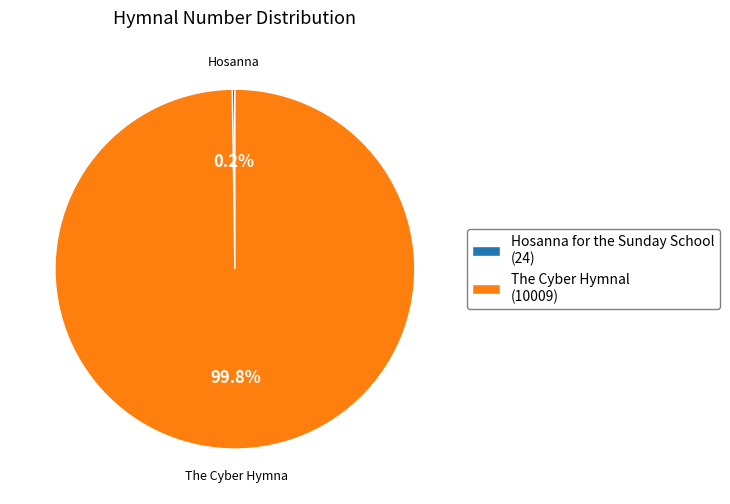

How much of the chart is everything except The Cyber Hymnal (10009)?

0.2%